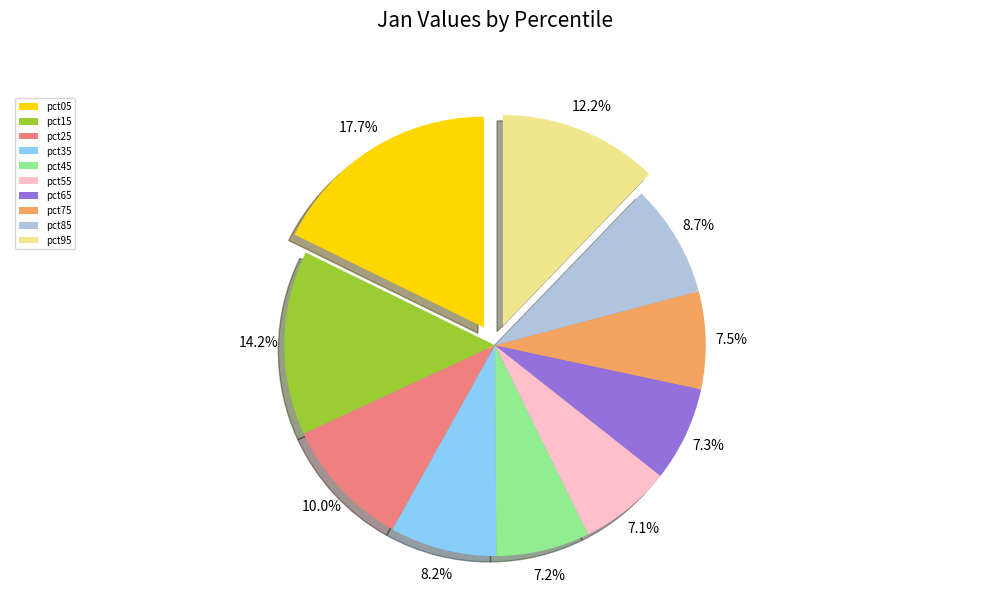

Is there any slice that represents more than half of the pie?

No